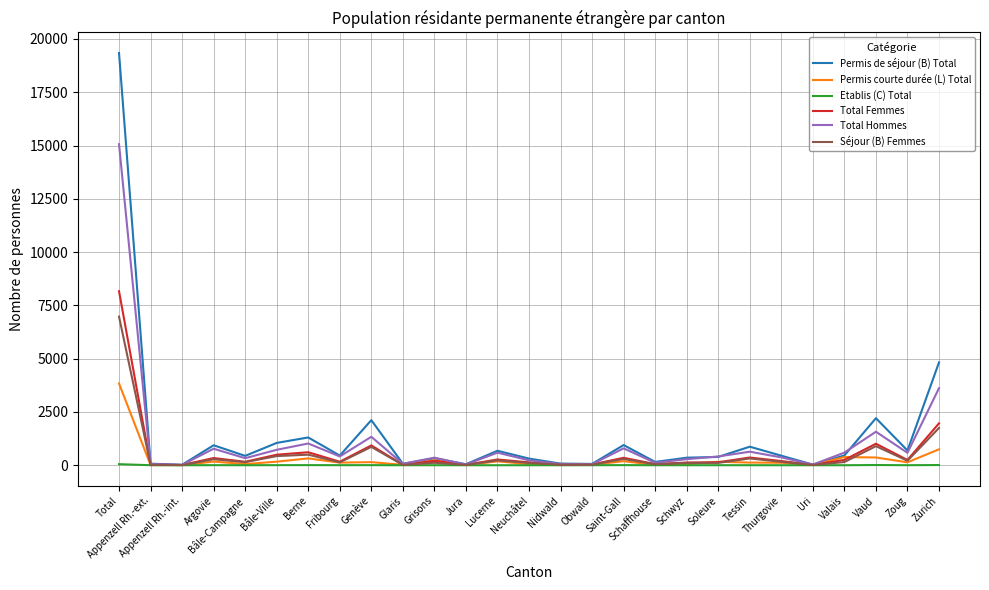

What is the highest value of the Permis de séjour (B) Total series?

19339